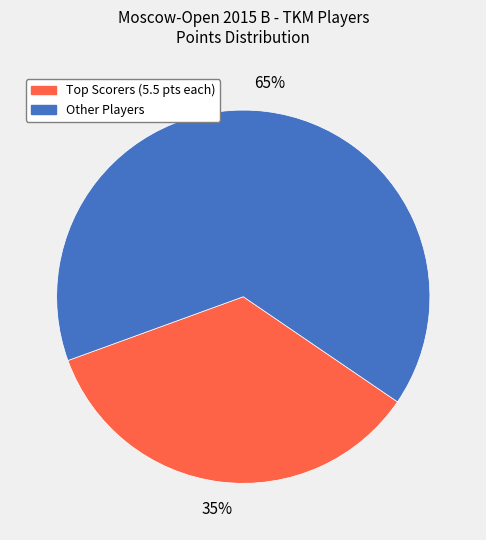

How many segments does this pie chart have?

2